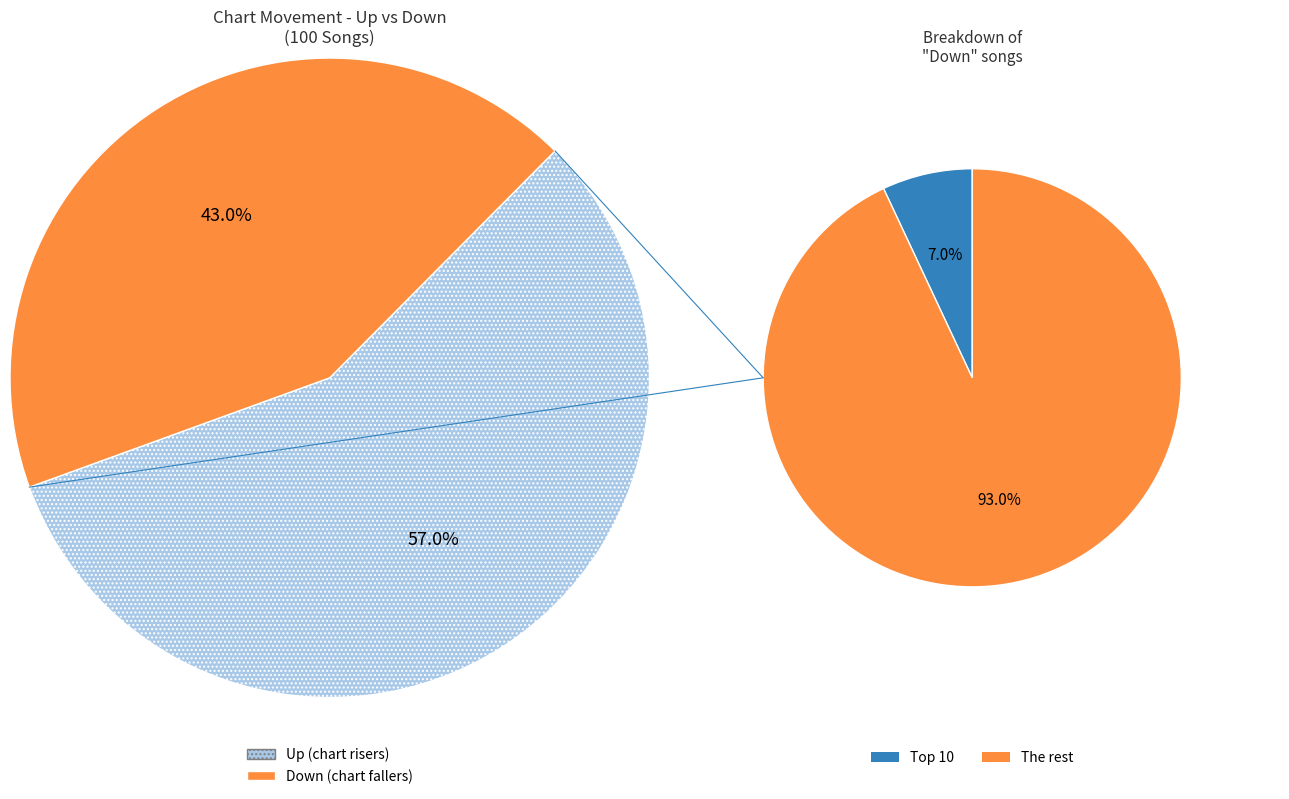

Count the number of slices in the pie.

2